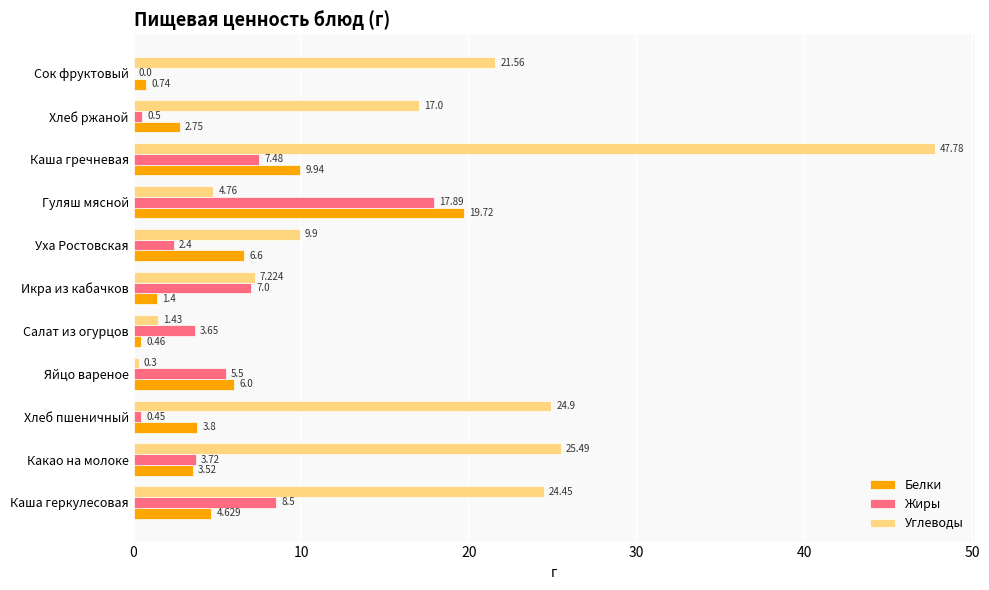

At which label does Белки reach its peak?

Гуляш мясной